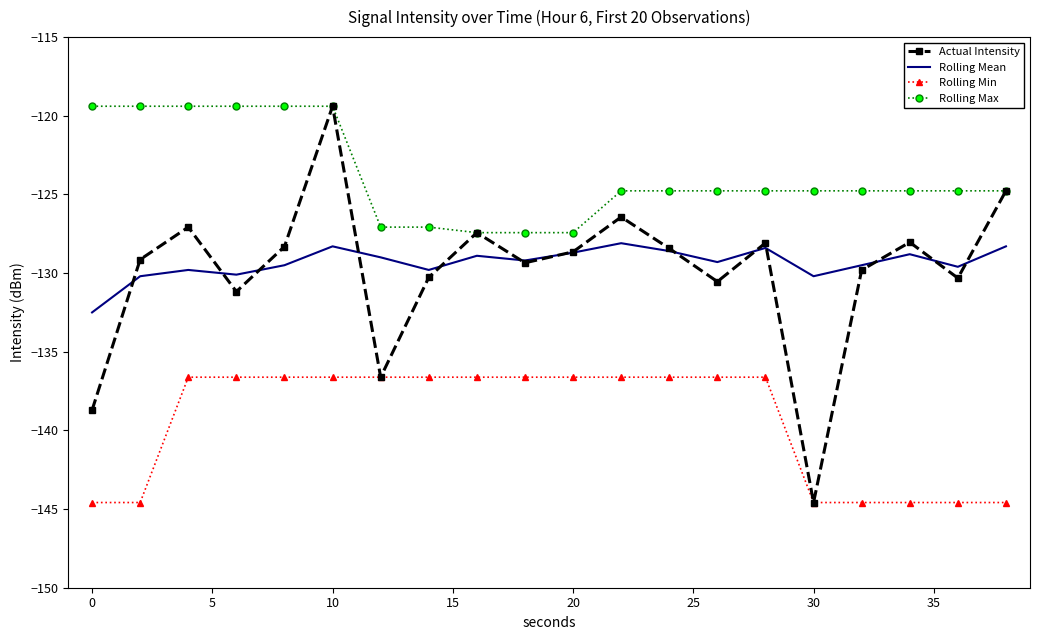

What is the minimum value shown in the chart?

-144.6